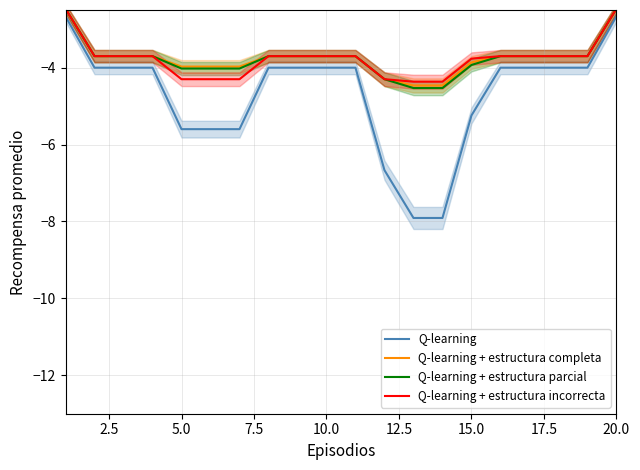

What is the minimum value for Q-learning + estructura incorrecta?

-4.4